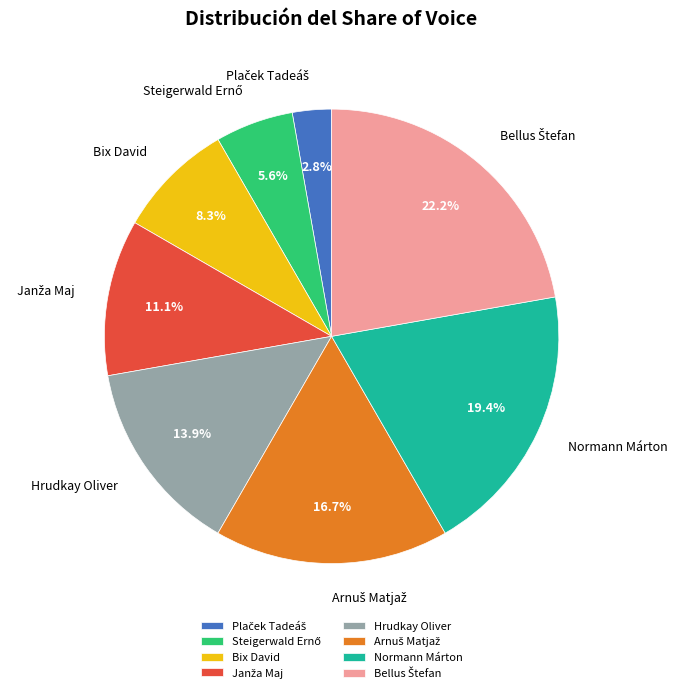

How much of the chart is everything except Normann Márton?

80.6%